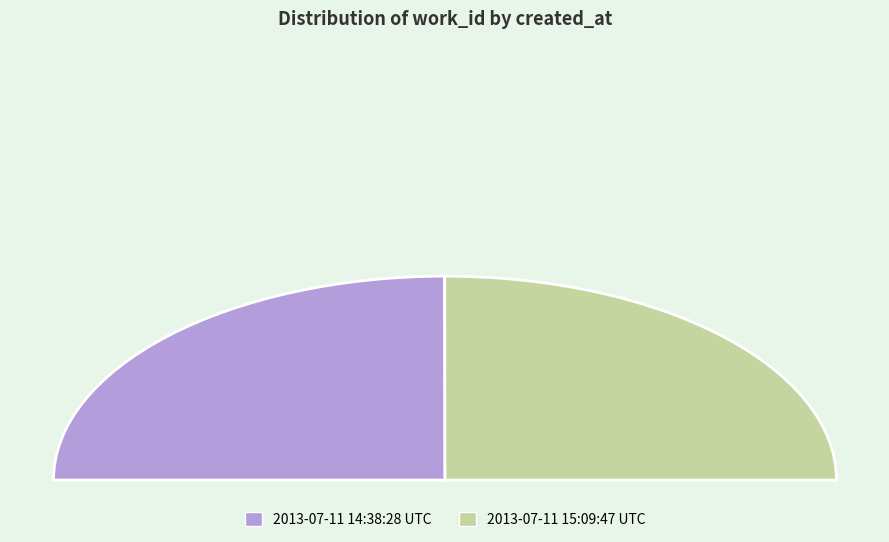

Rank the categories by value from highest to lowest.

2013-07-11 15:09:47 UTC, 2013-07-11 14:38:28 UTC